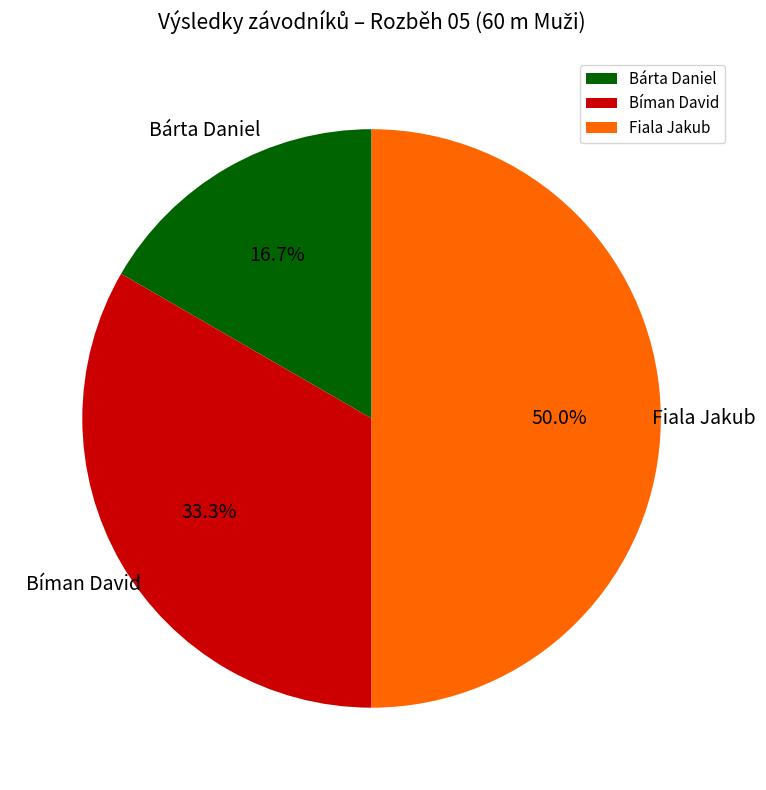

What portion of the pie excludes Bárta Daniel?

83.3%